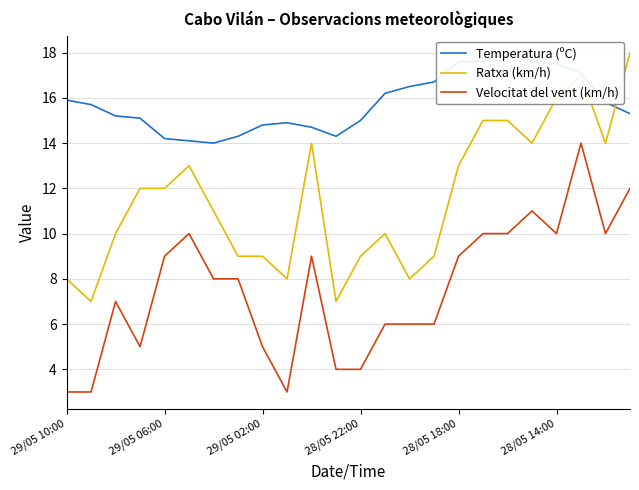

What is the difference between the maximum and minimum values in the Temperatura (ºC) series?

4.0